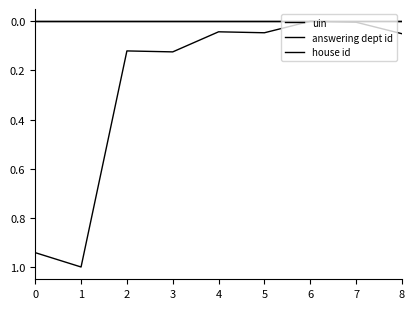

Does the chart display data point markers on the line(s)?

No